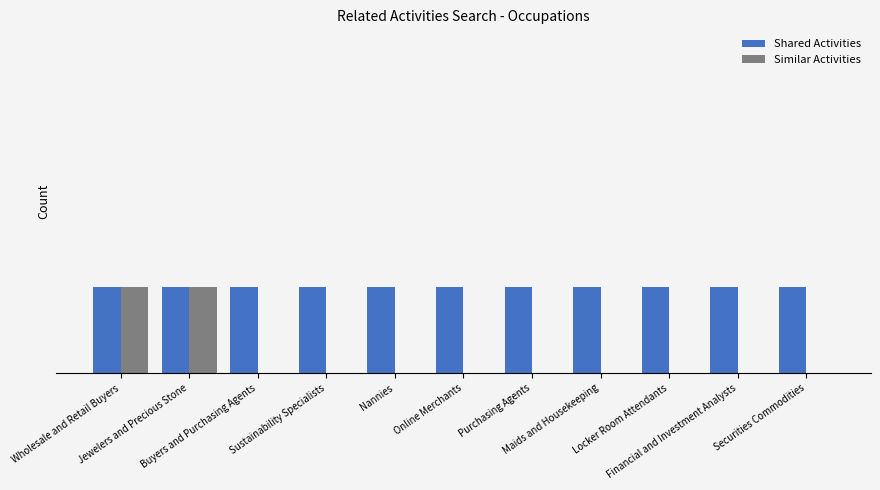

List the series in order of their overall mean, highest first.

Shared Activities, Similar Activities